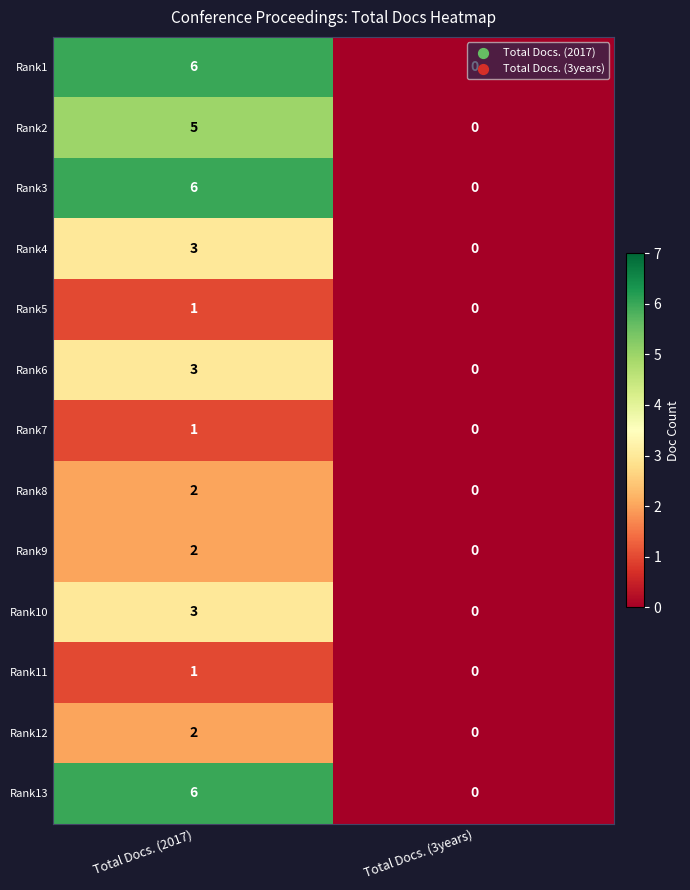

What is the total value across all series at Total Docs. (2017)?

41